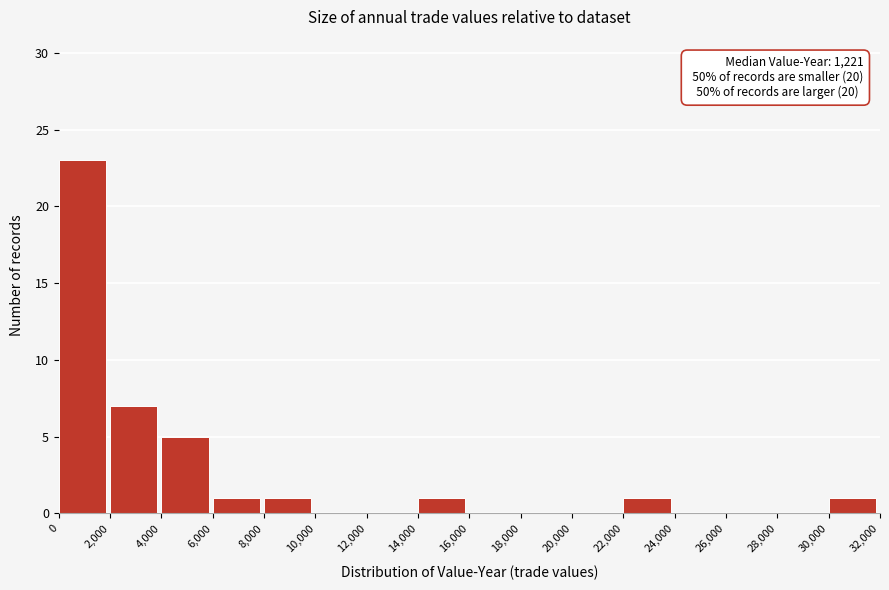

Which range on the x-axis has the tallest bar?

0 to 2,000